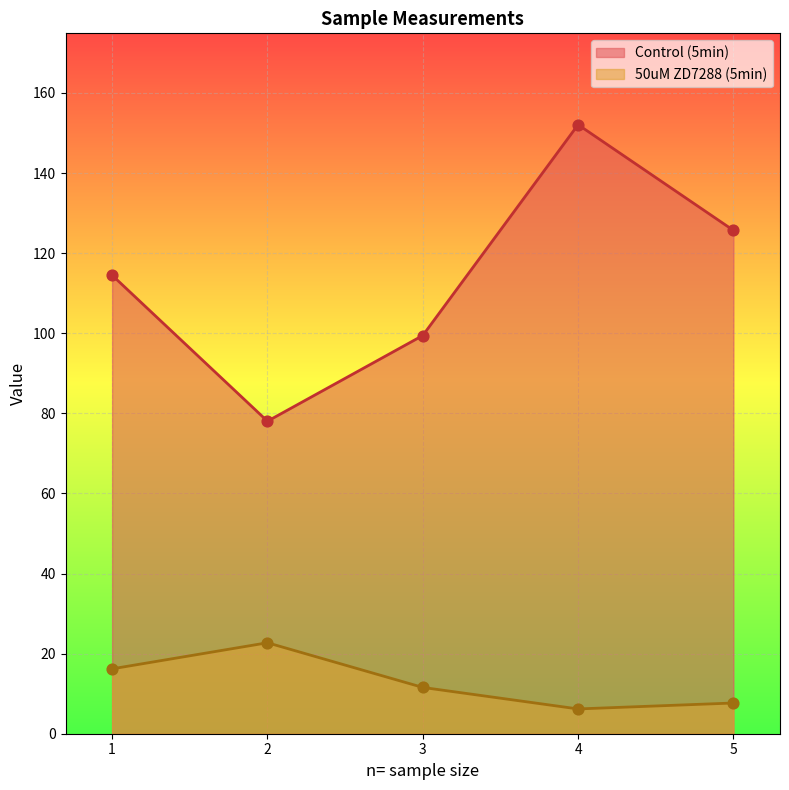

What are all the series names shown in the legend?

Control (5min), 50uM ZD7288 (5min)